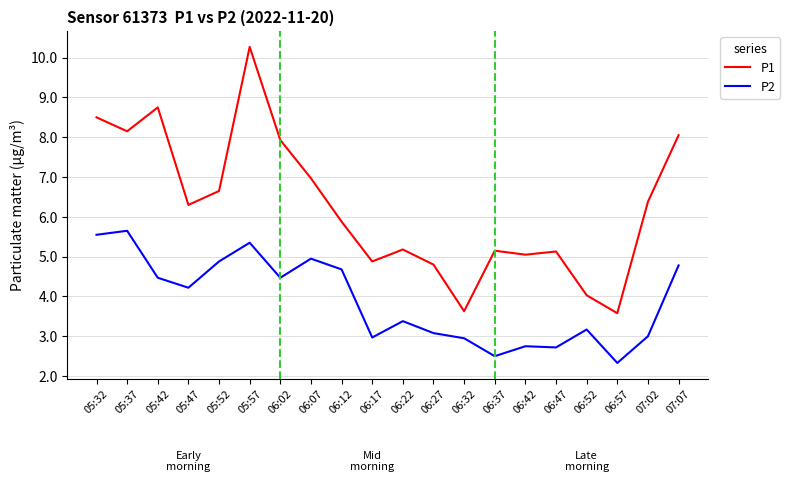

Is the value of P1 at 07:02 greater than the value of P2 at 05:47?

Yes